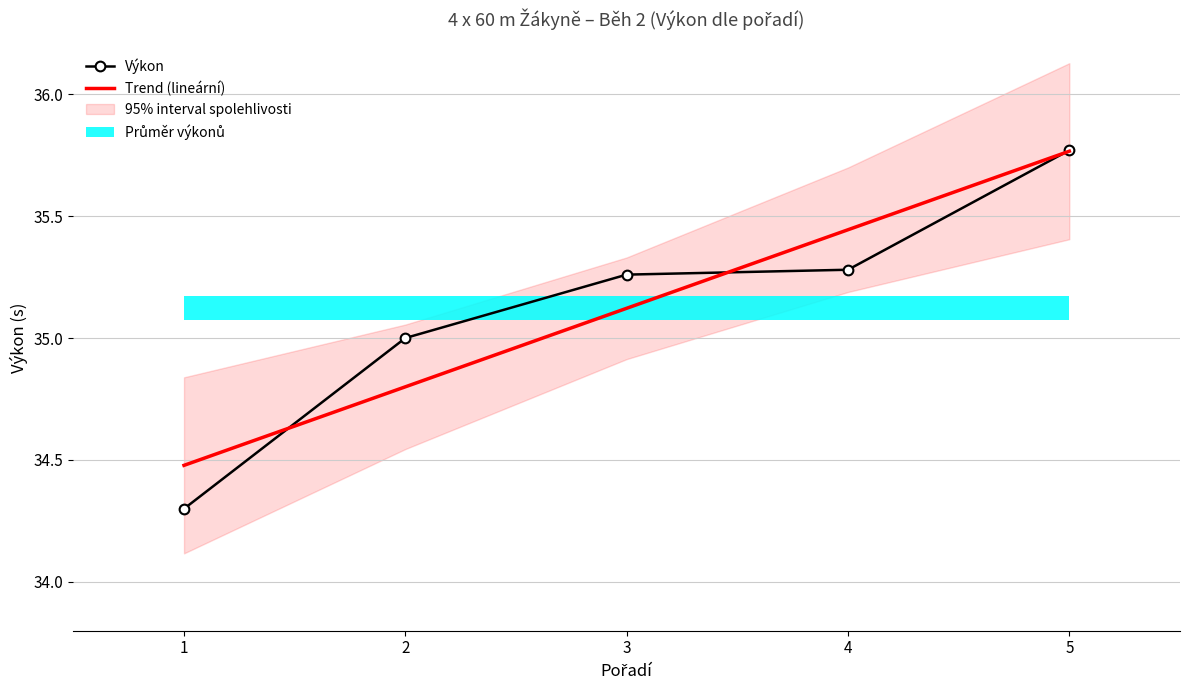

Which label corresponds to the largest value in the chart?

5